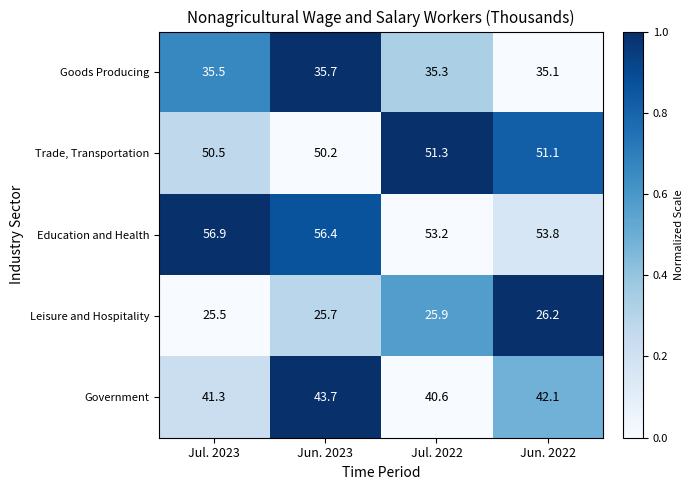

What is the spread (max minus min) of values at Jun. 2022?

27.6